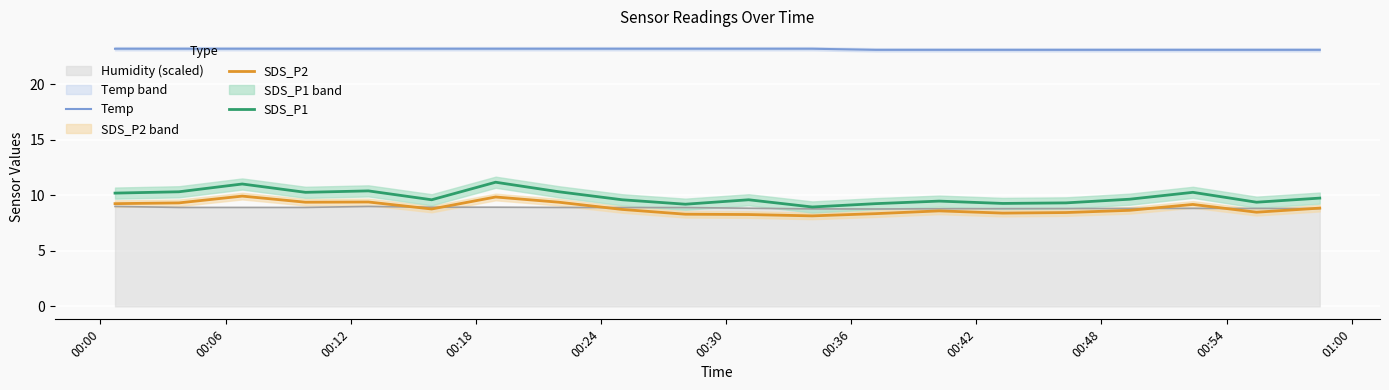

What is the maximum value for SDS_P2?

9.9